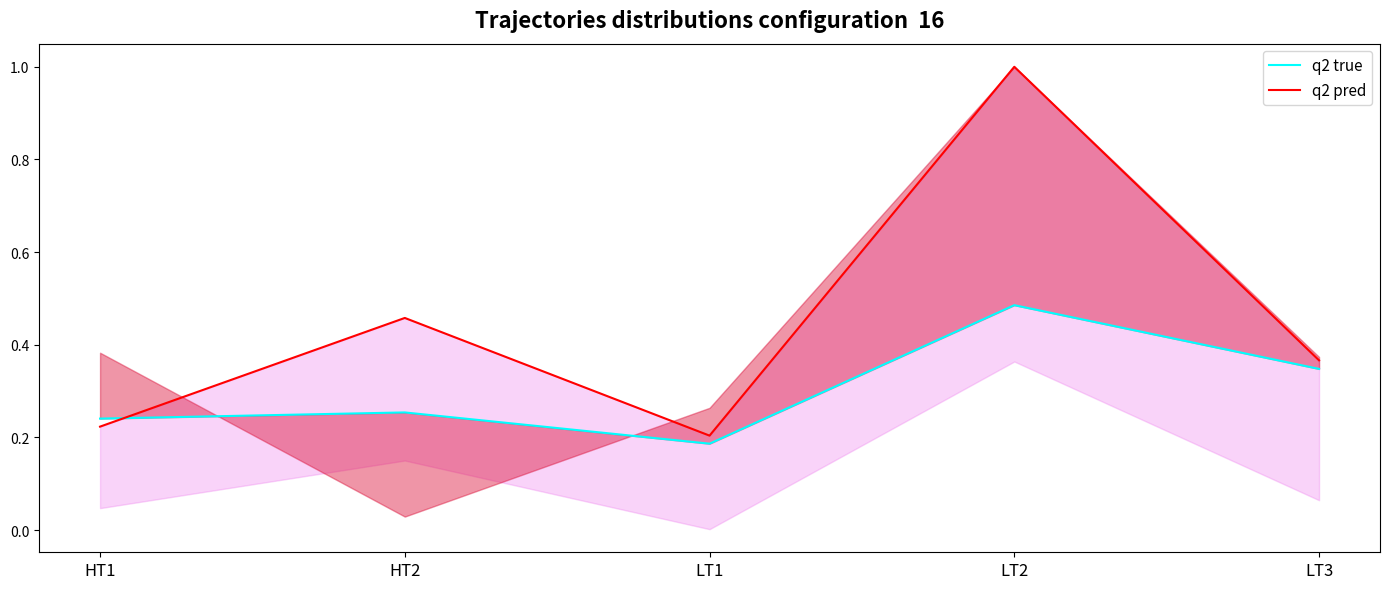

What is the sum of the q2 true values at HT1 and HT2?

0.5